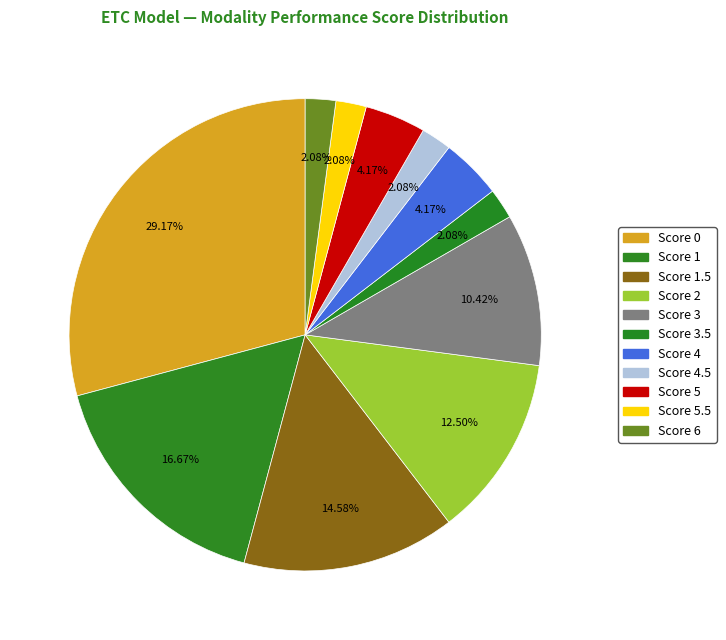

What is the smallest slice in the pie chart?

Score 3.5